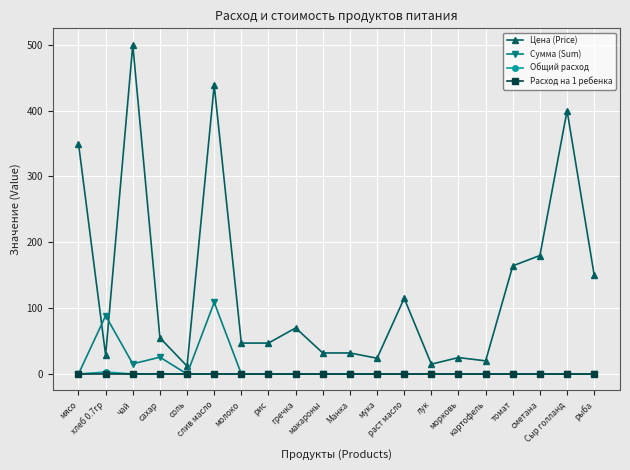

Which series has the largest total across all categories?

Цена (Price)